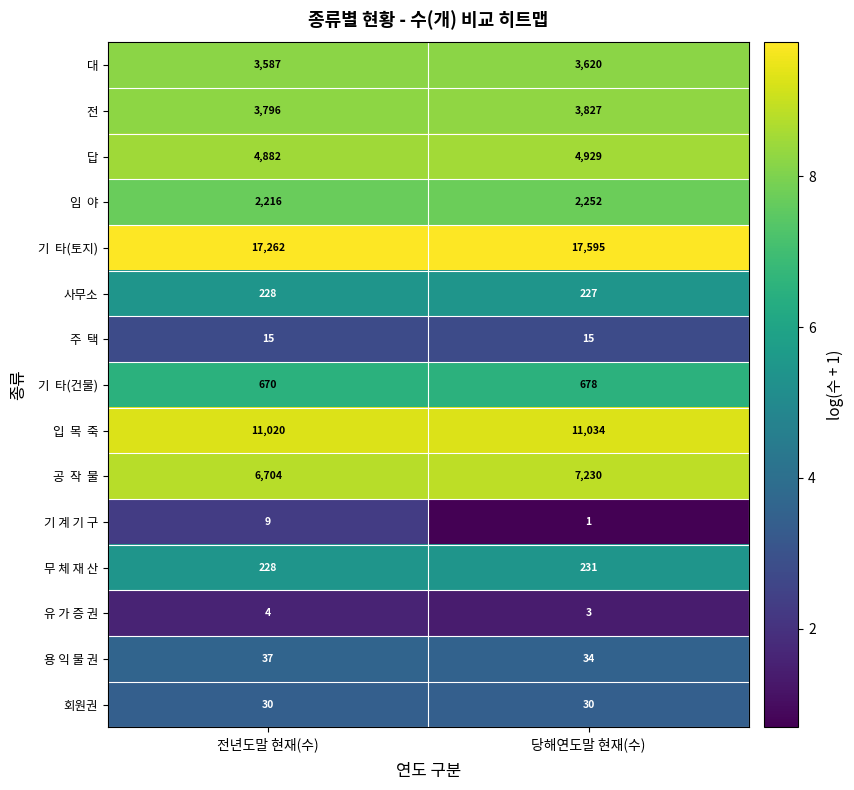

Is the value of 답 at 당해연도말 현재(수) greater than the value of 용 익 물 권 at 당해연도말 현재(수)?

Yes